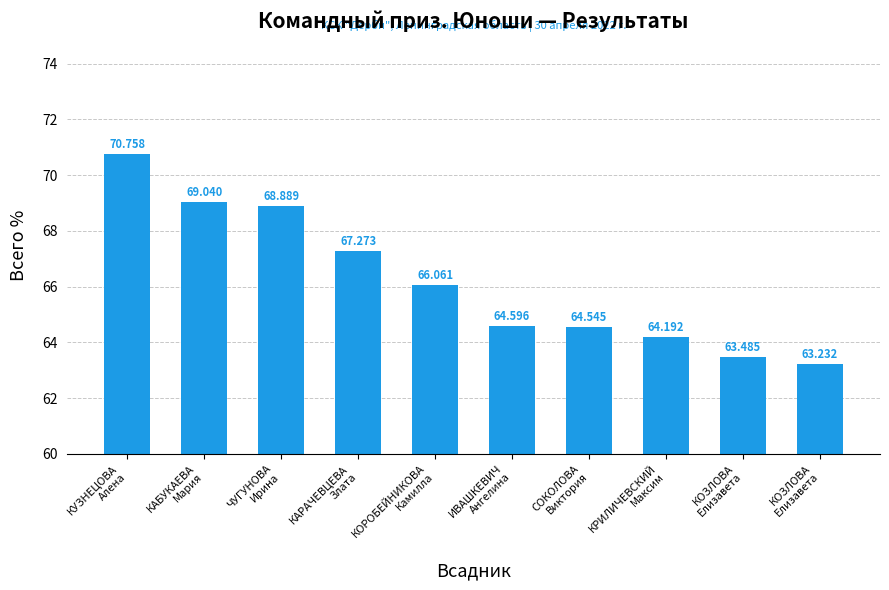

Are the bars horizontal?

No